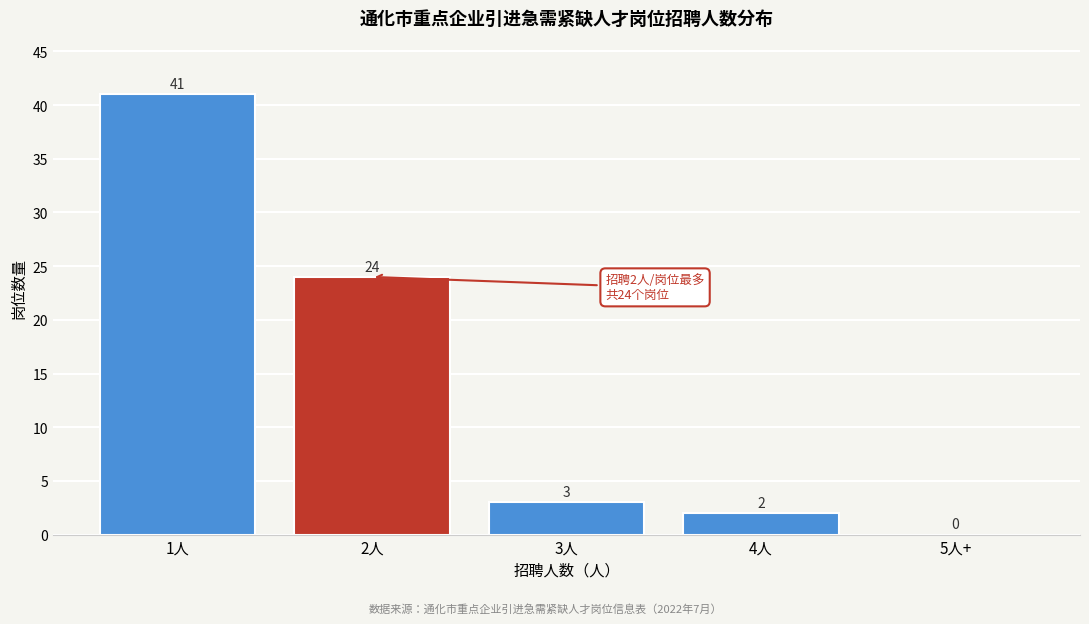

Reading right to left, list all the values displayed in this chart.

5人+=0	4人=2	3人=3	2人=24	1人=41